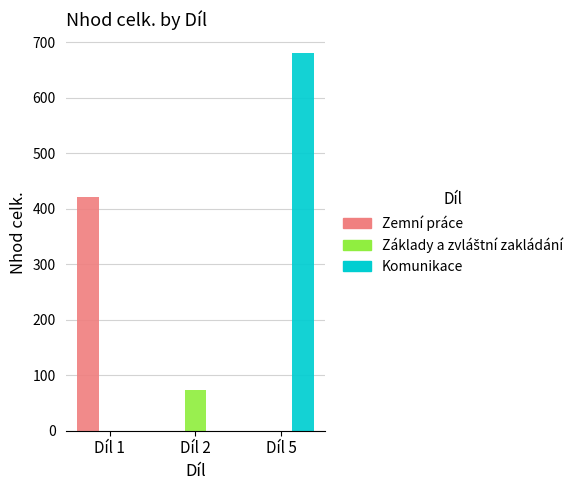

How many data points does each series have?

3